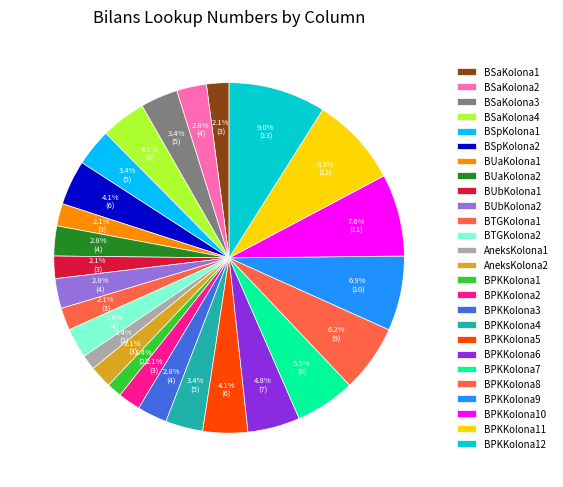

Count the number of slices in the pie.

26